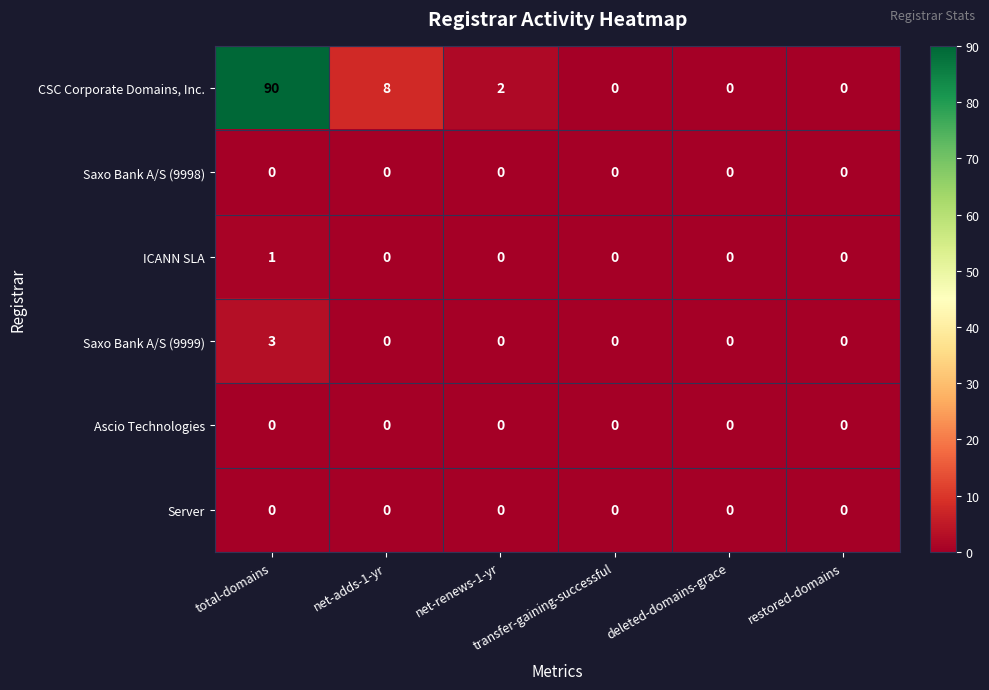

Which series has the largest total across all categories?

CSC Corporate Domains, Inc.